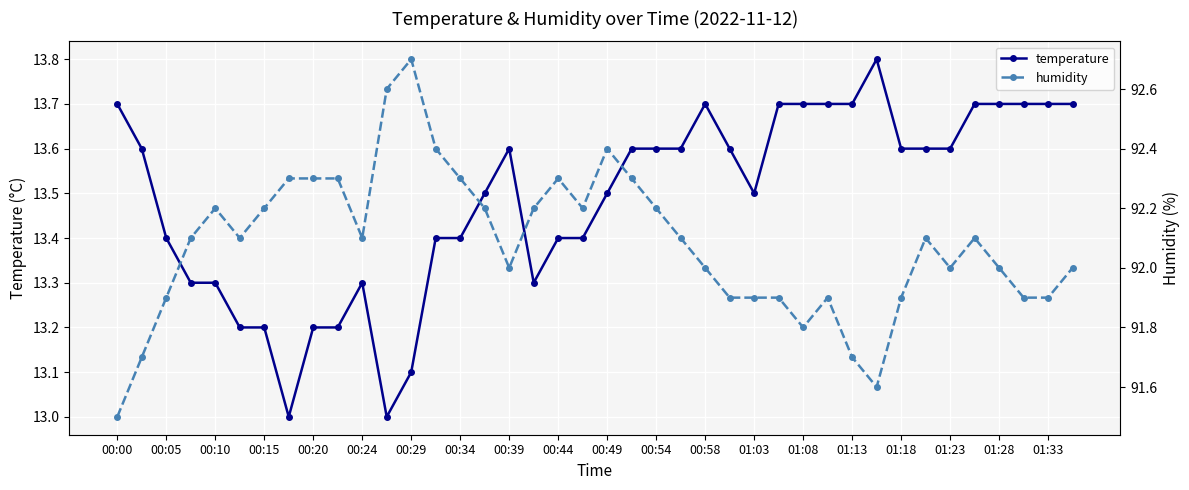

What are all the series names shown in the legend?

temperature, humidity